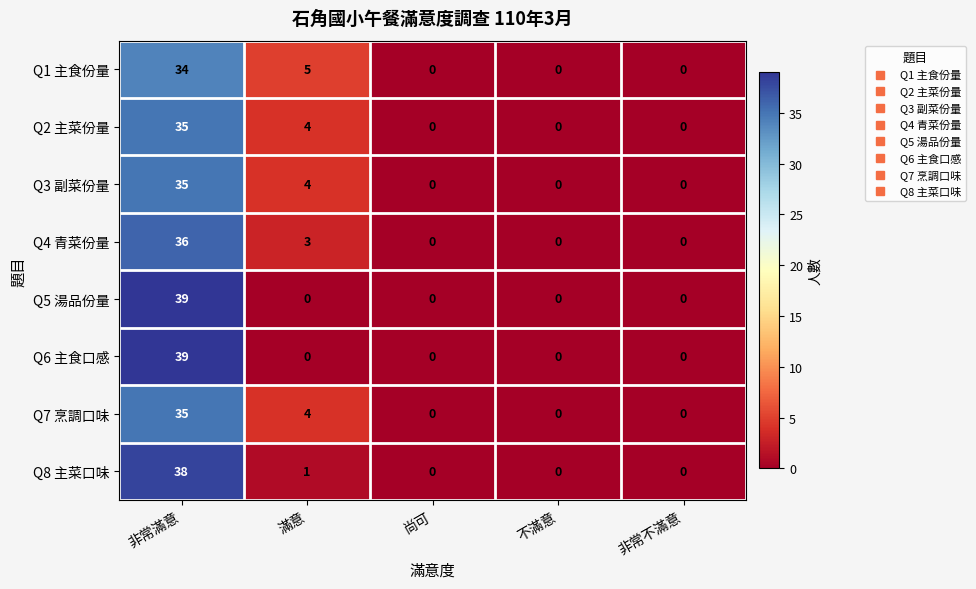

What is the difference between the maximum and minimum values in the Q2 主菜份量 series?

35